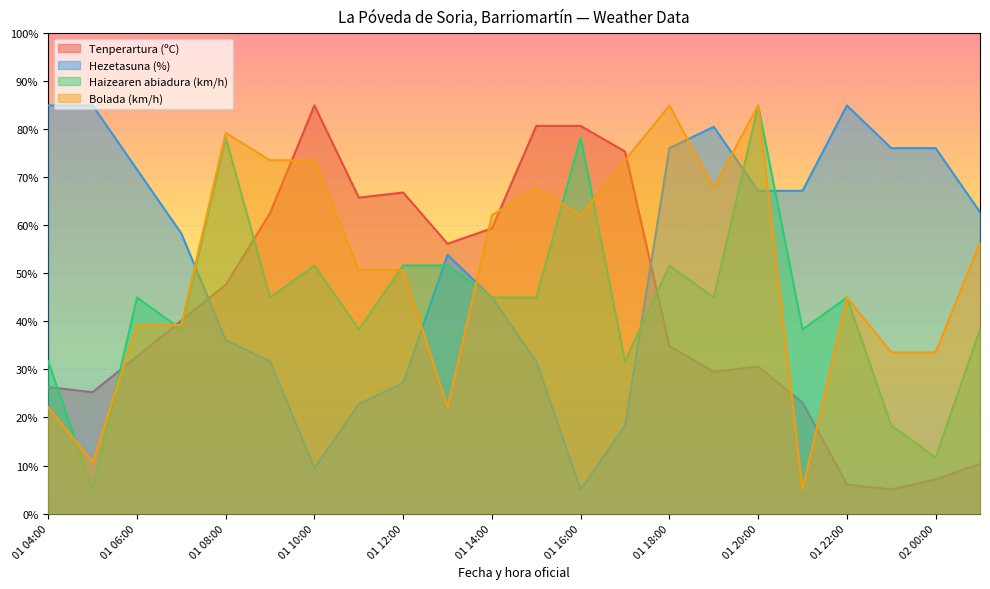

True or false: Bolada (km/h) and Hezetasuna (%) cross at least once.

True